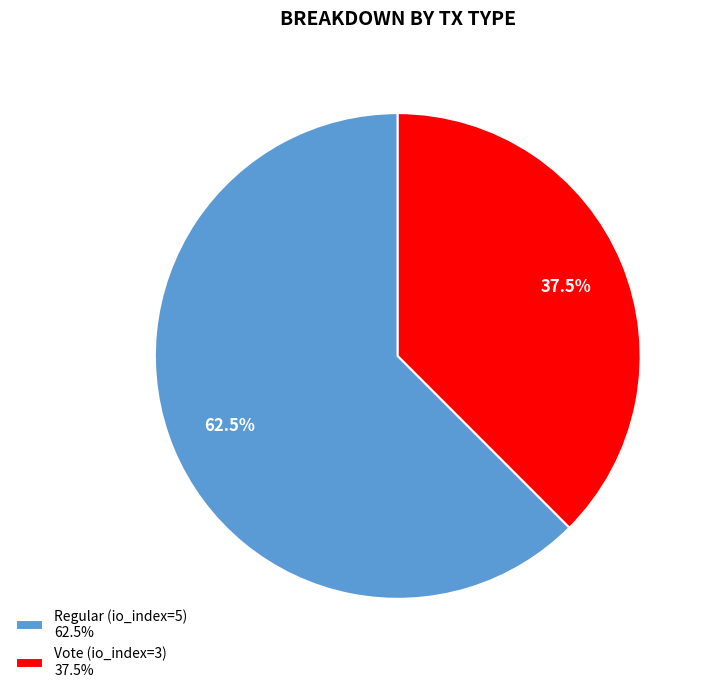

True or false: Vote (io_index=3) accounts for 44% of the total.

False